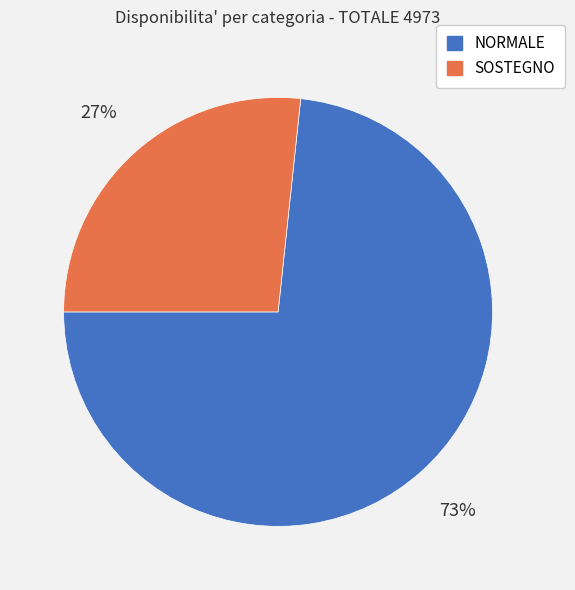

Does any single category account for the majority?

Yes